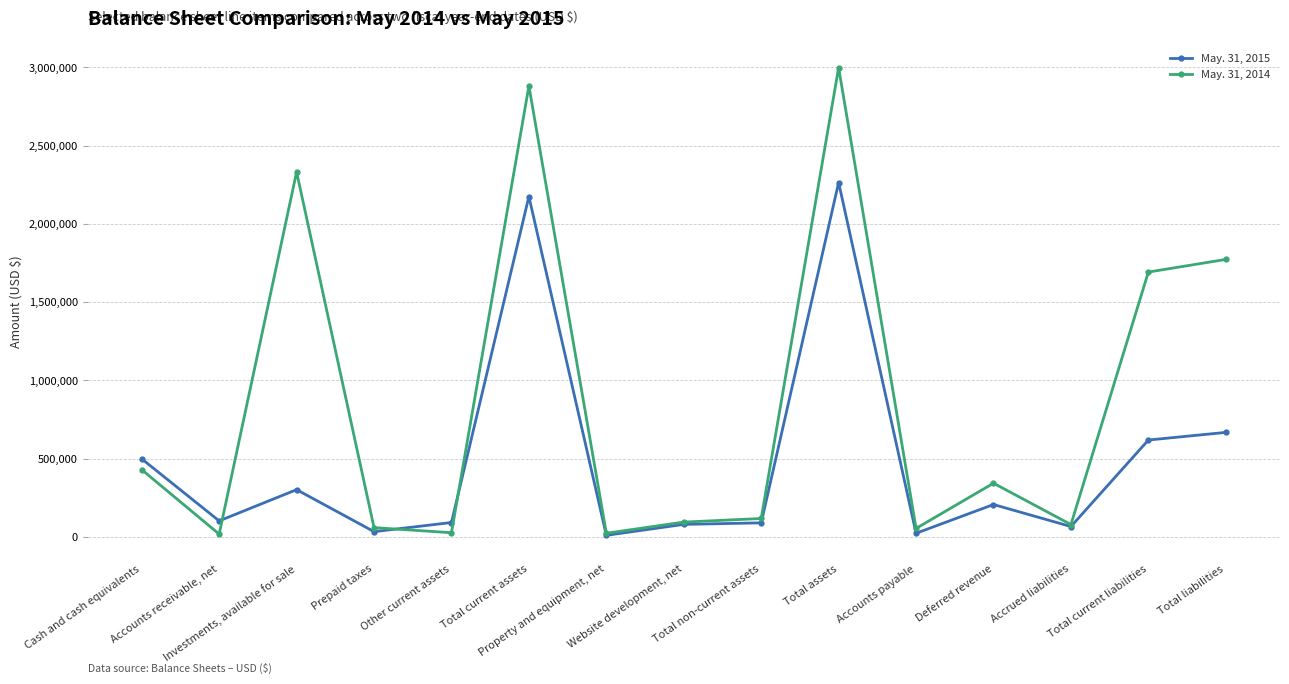

In May. 31, 2014, how many points are higher than both neighbors (excluding endpoints)?

4